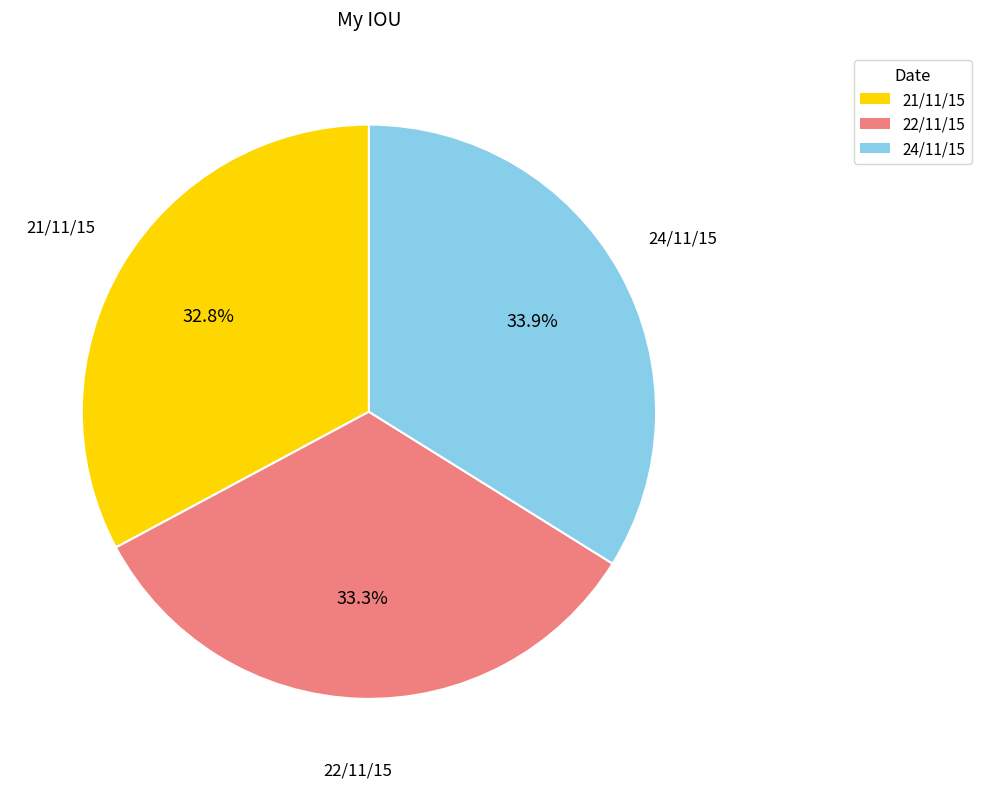

Which slice is the largest?

24/11/15